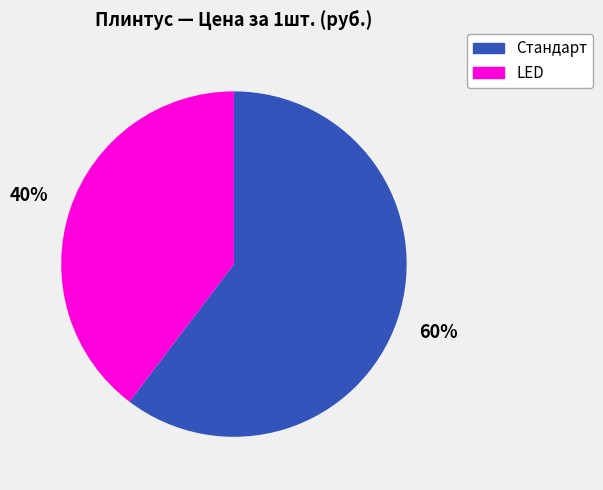

To the nearest percent, what is the average slice percentage?

50%